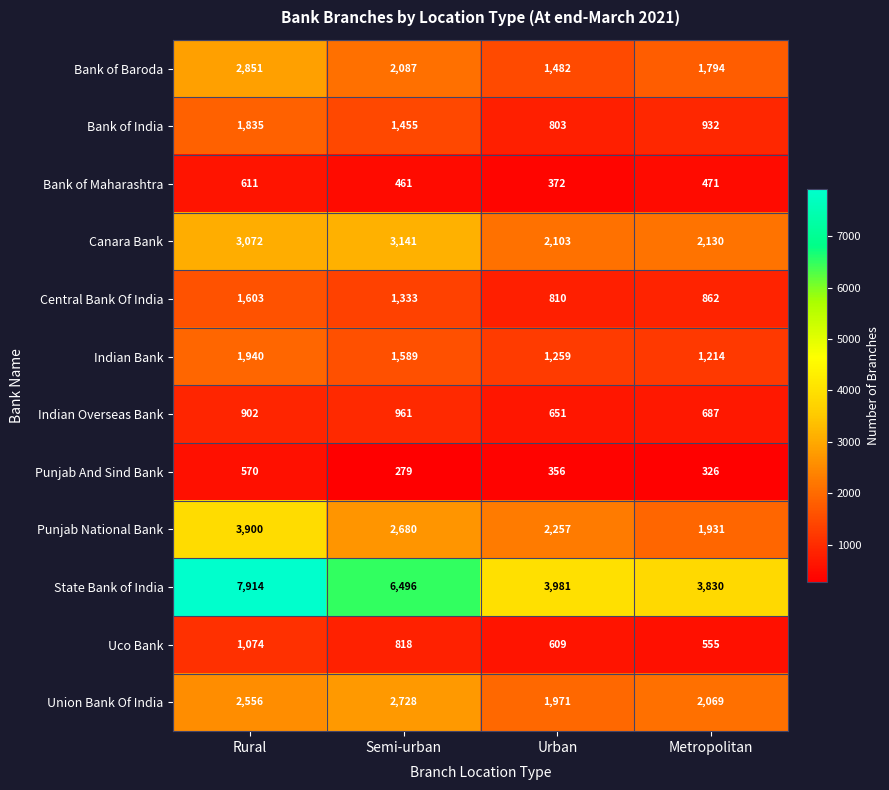

Rank the series by their maximum value, from lowest to highest.

Punjab And Sind Bank, Bank of Maharashtra, Indian Overseas Bank, Uco Bank, Central Bank Of India, Bank of India, Indian Bank, Union Bank Of India, Bank of Baroda, Canara Bank, Punjab National Bank, State Bank of India